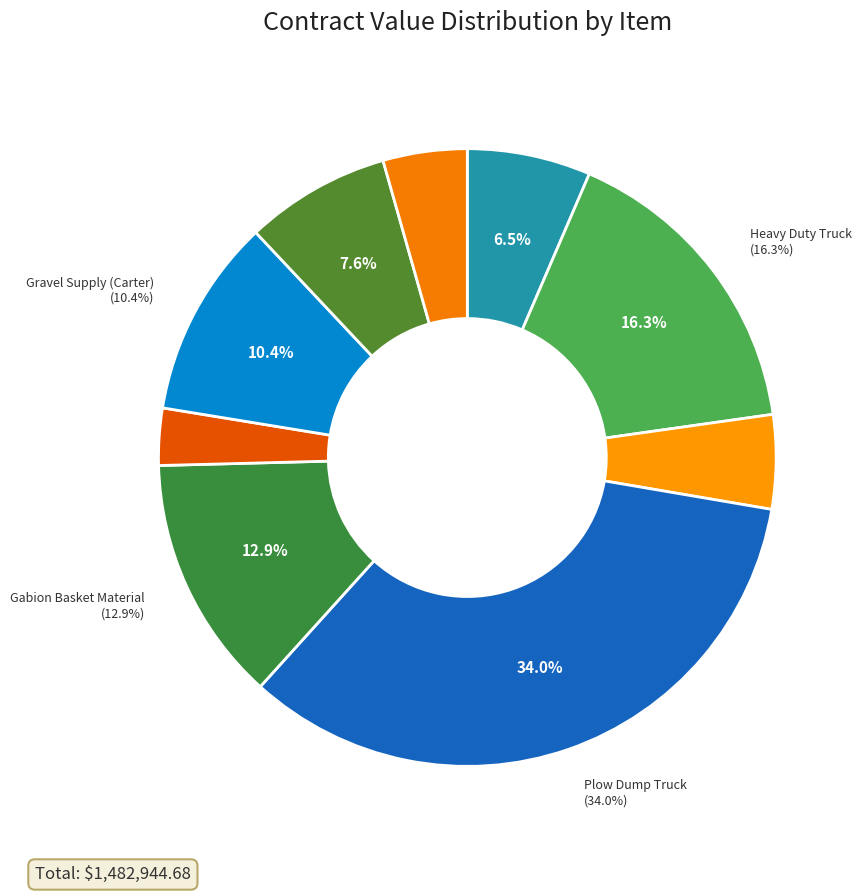

Which slice is the largest?

Plow Dump Truck